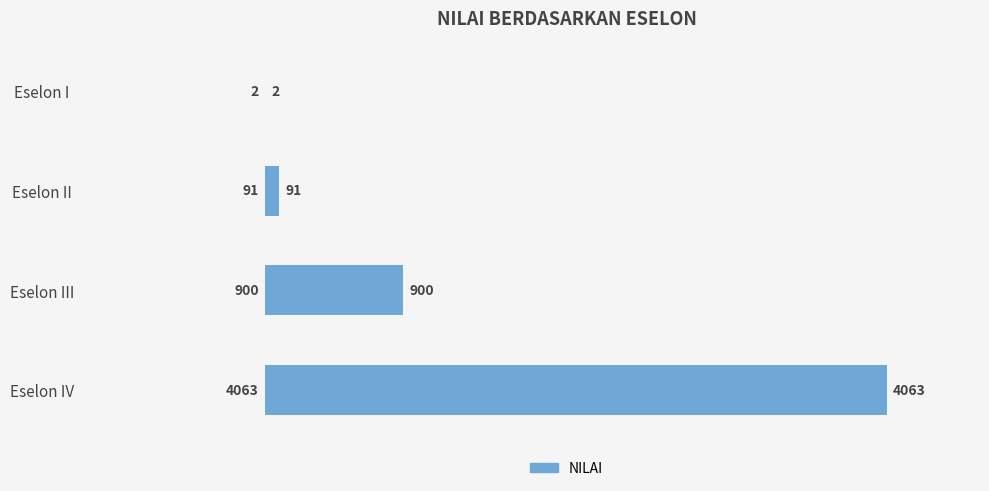

The chart shows a value of 1510 at Eselon III. True or false?

False